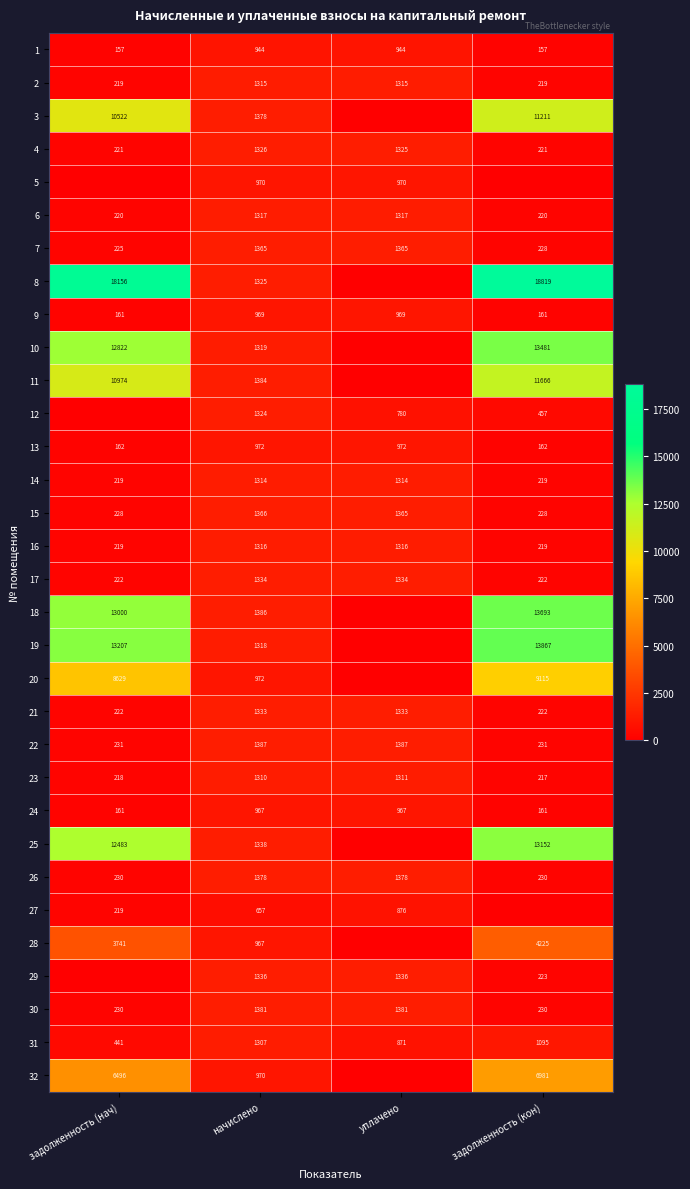

Read the 6 value at начислено, to the nearest 100.

1300